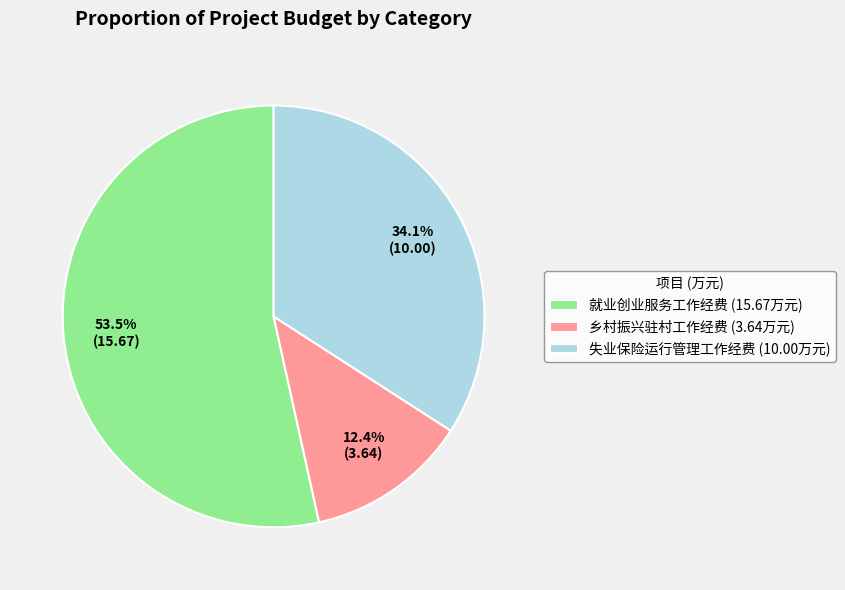

Do 就业创业服务工作经费 and 乡村振兴驻村工作经费 together represent more than half of the pie?

Yes